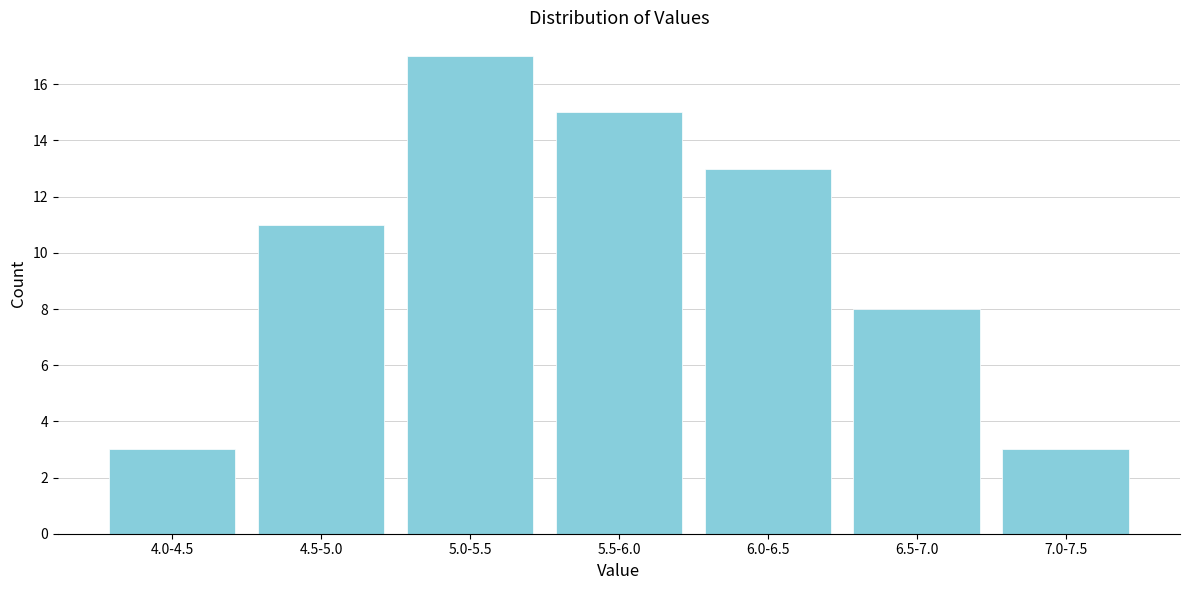

Reading left to right, transcribe all the data shown in this chart.

3	11	17	15	13	8	3